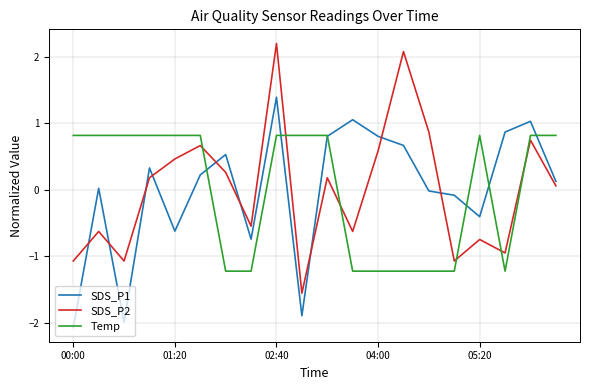

How many times do SDS_P1 and Temp cross each other?

6